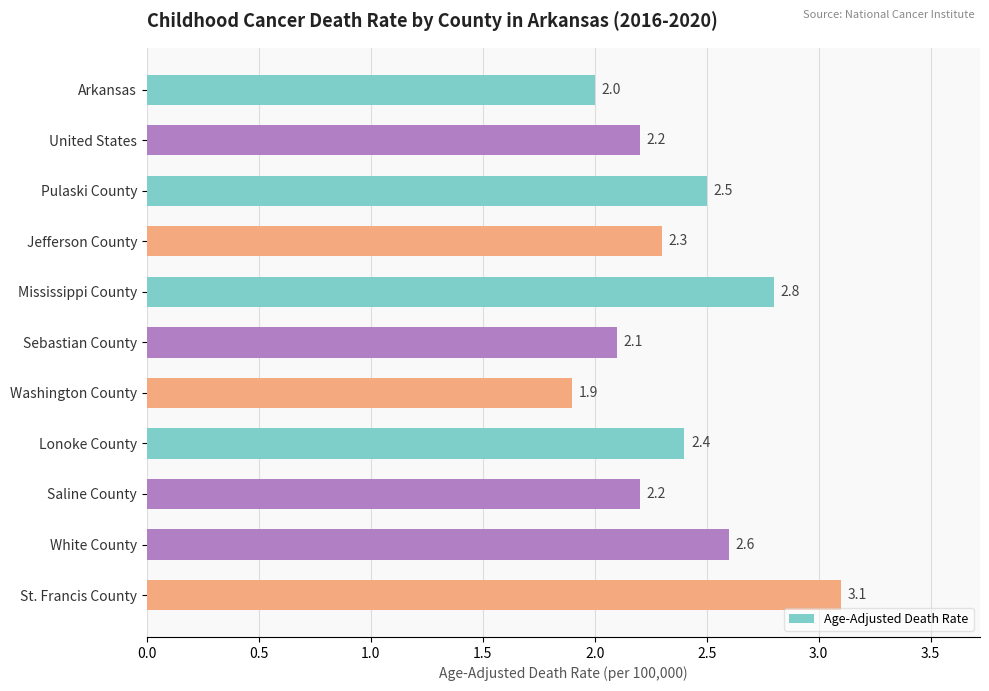

How many data points does each series have?

11